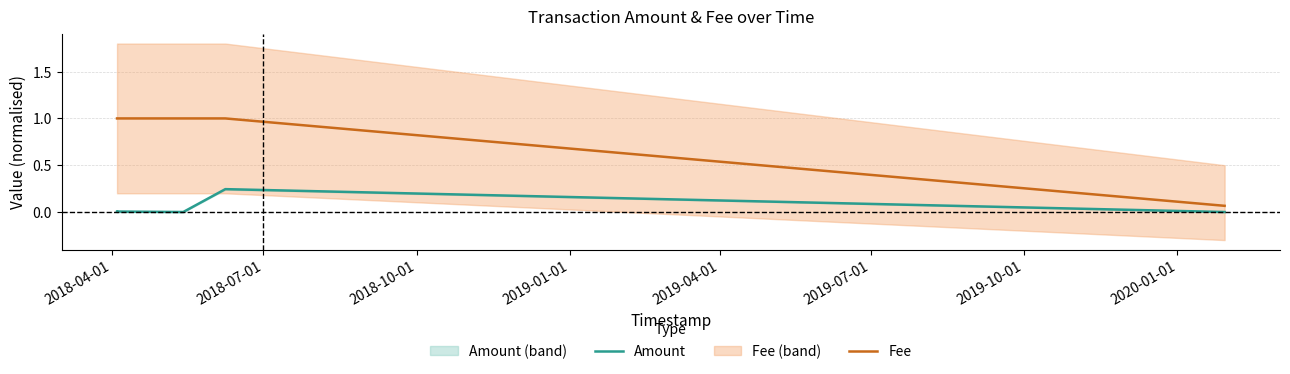

True or false: Amount and Fee cross at least once.

False